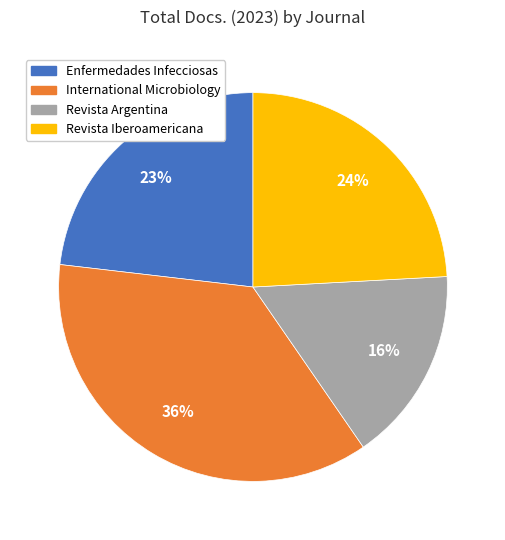

To the nearest percent, what is the difference between the largest and smallest slice percentages?

20%